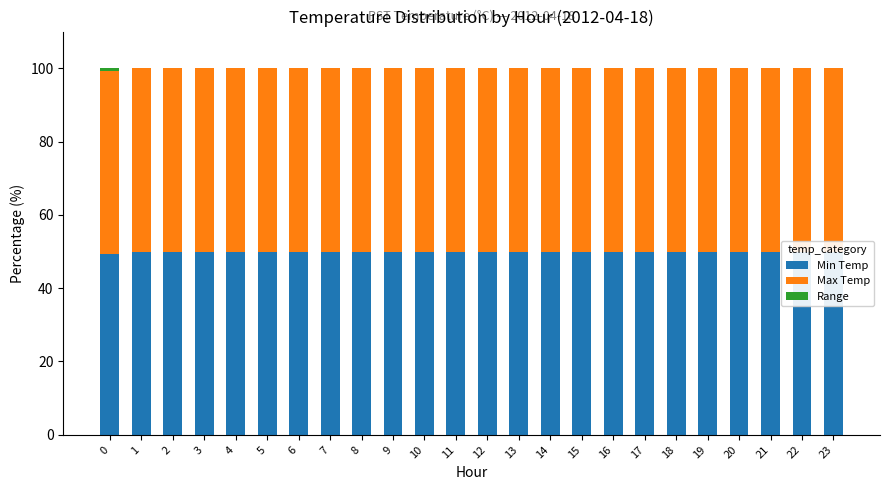

How many categories are shown in the chart?

24